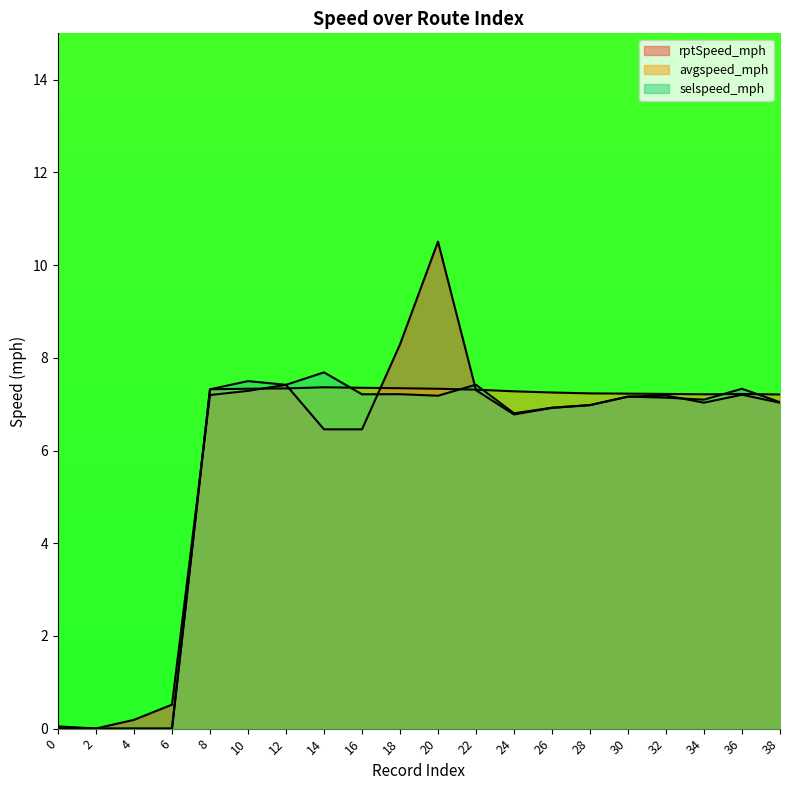

What is the highest value of the rptSpeed_mph series?

10.5